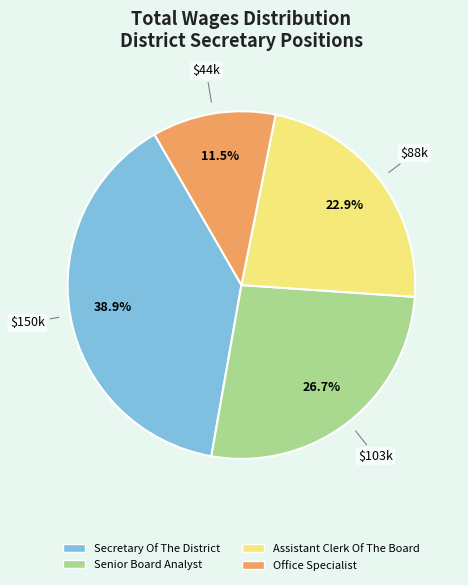

Between Office Specialist and Secretary Of The District, which is larger?

Secretary Of The District